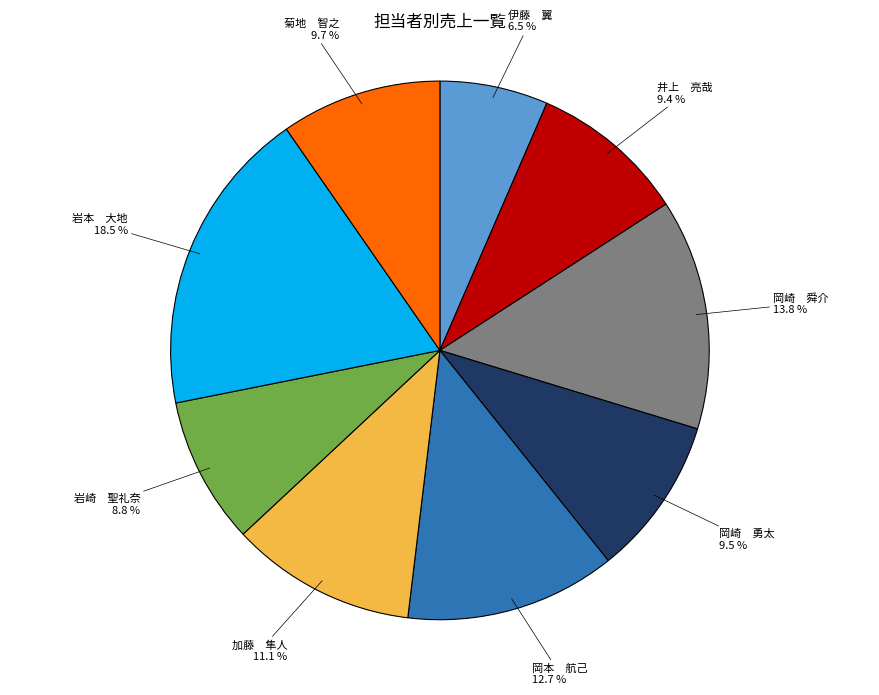

To the nearest percent, what is the difference between the largest and smallest slice percentages?

12%